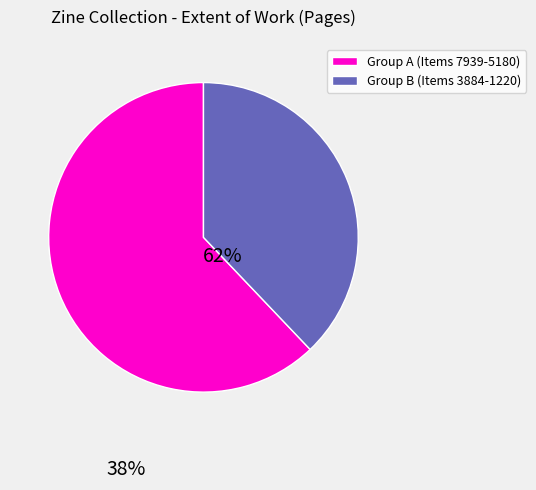

Count the number of slices in the pie.

2